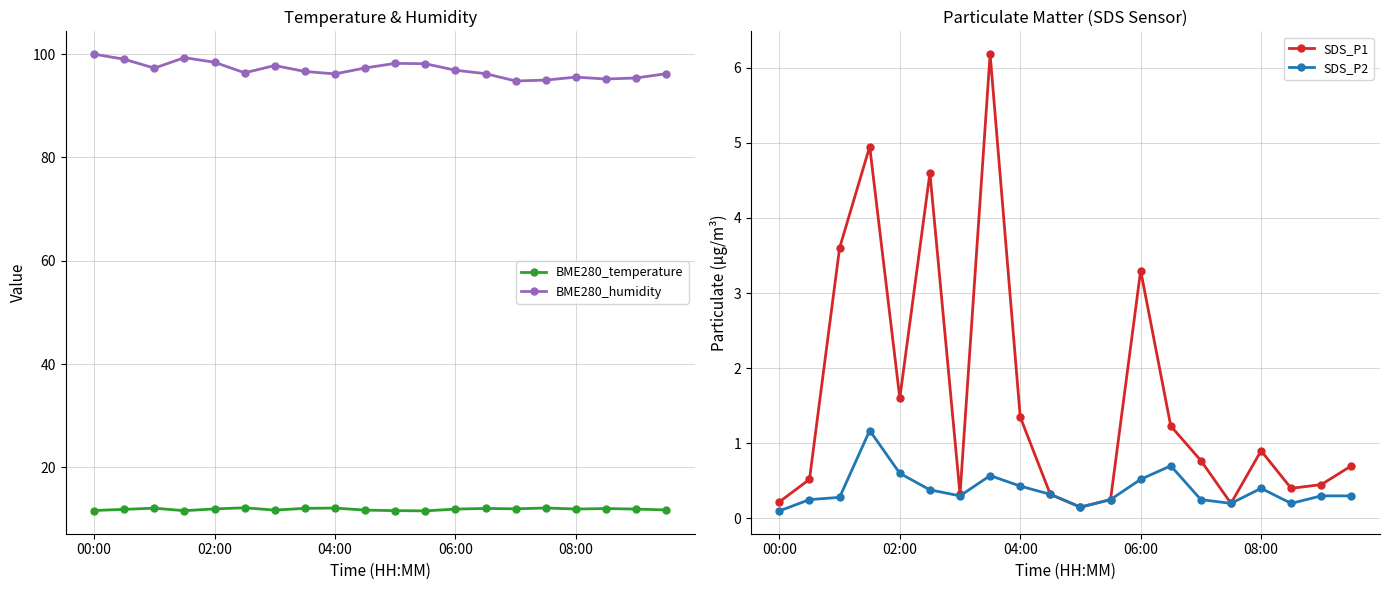

True or false: BME280_humidity and SDS_P1 cross at least once.

False